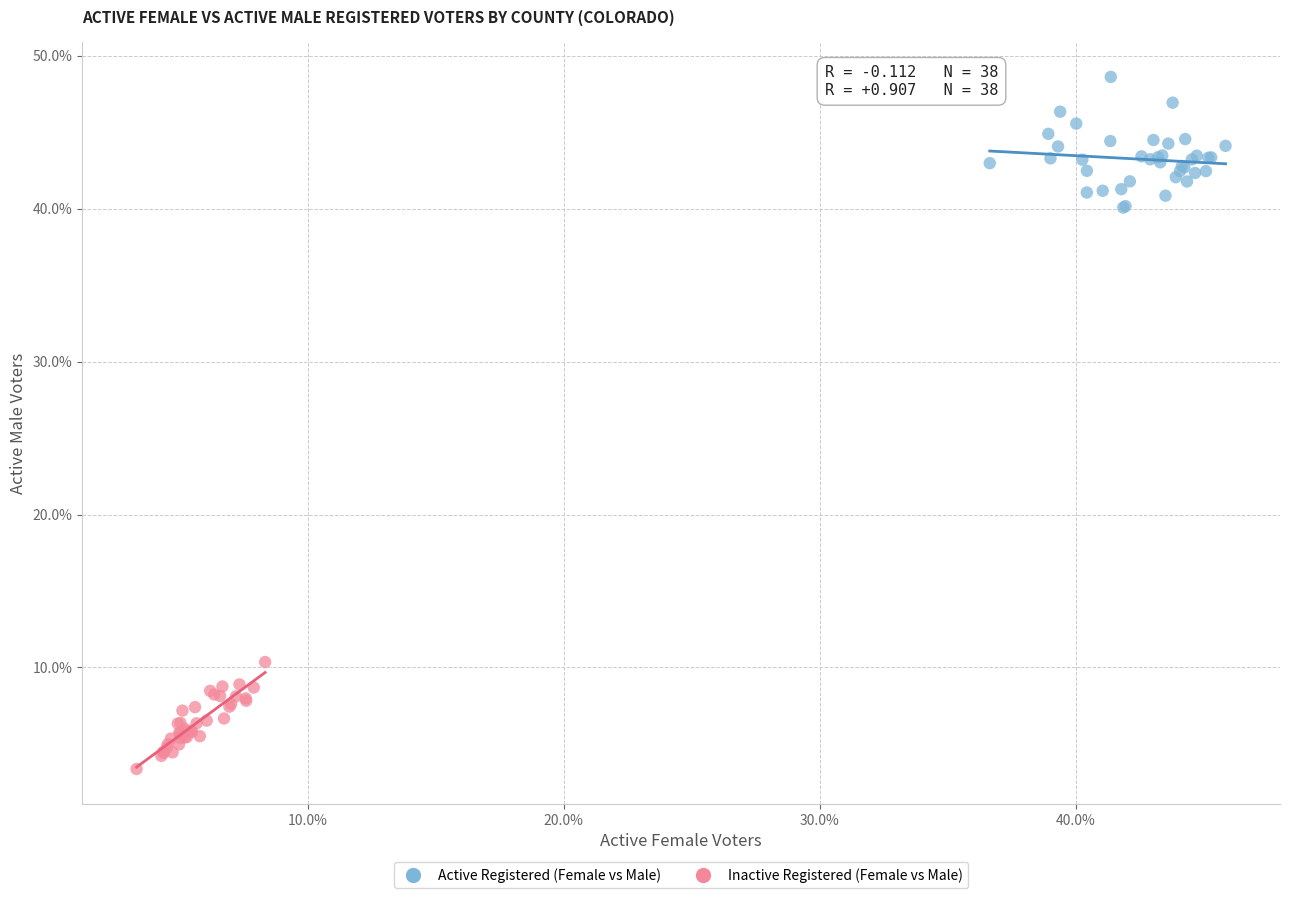

Which series reaches the maximum Y coordinate?

Active Registered (Female vs Male)